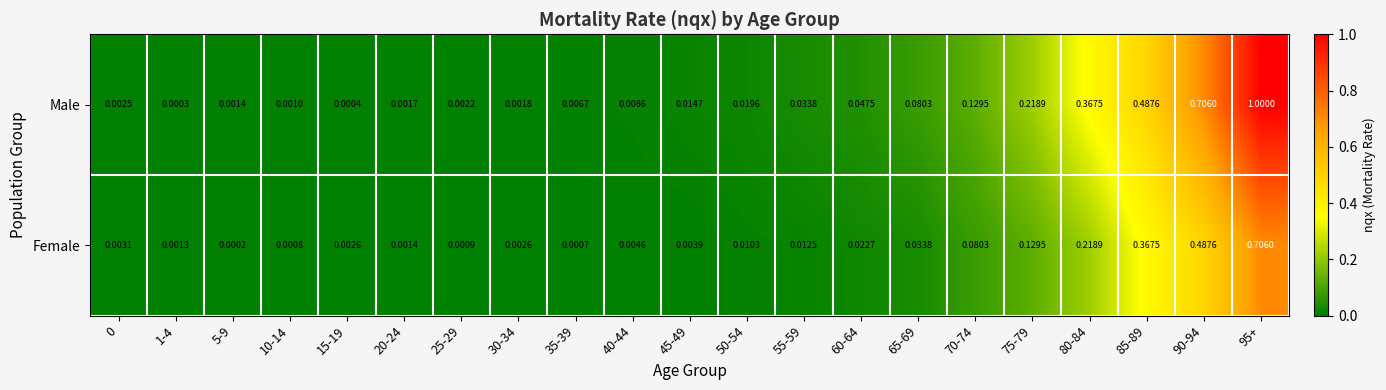

Between 40-44 and 60-64, which series saw the biggest shift?

Male